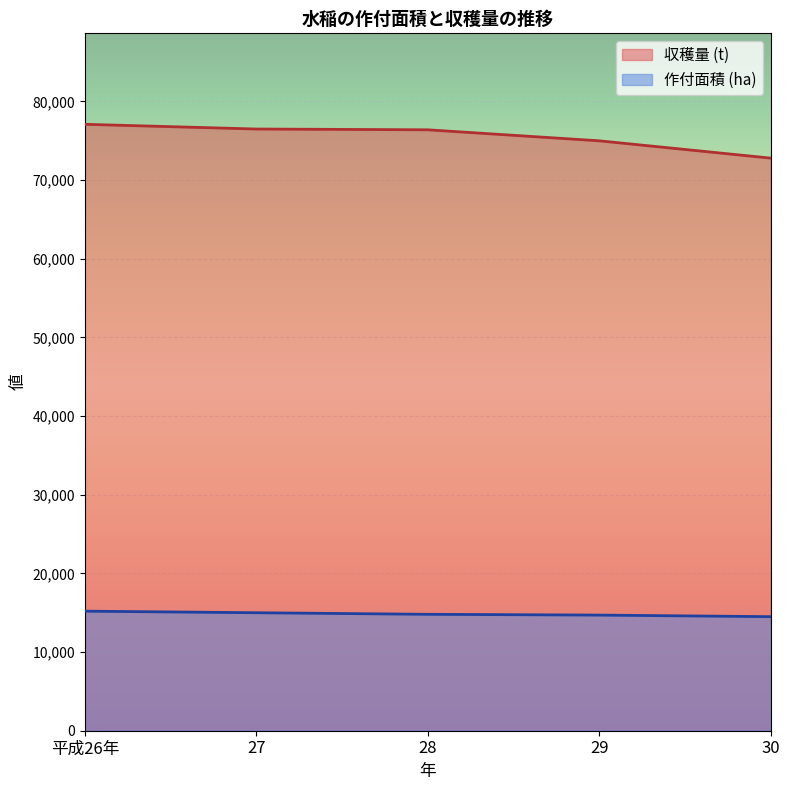

What is the average value of the 作付面積 (ha) series?

14840